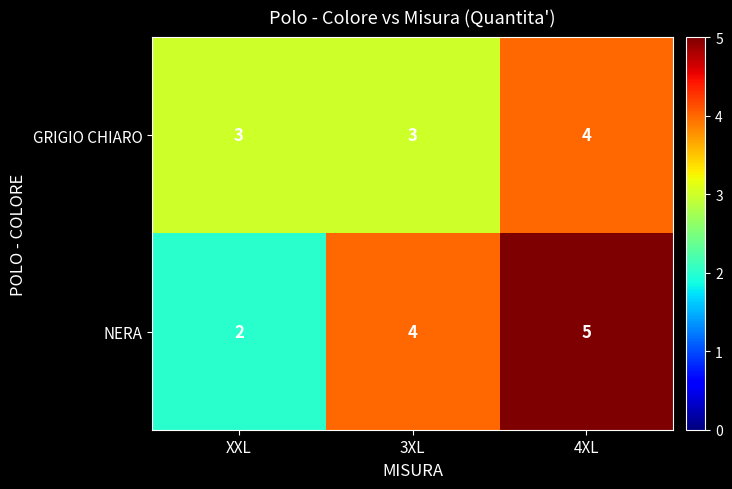

How many data points does each series have?

3